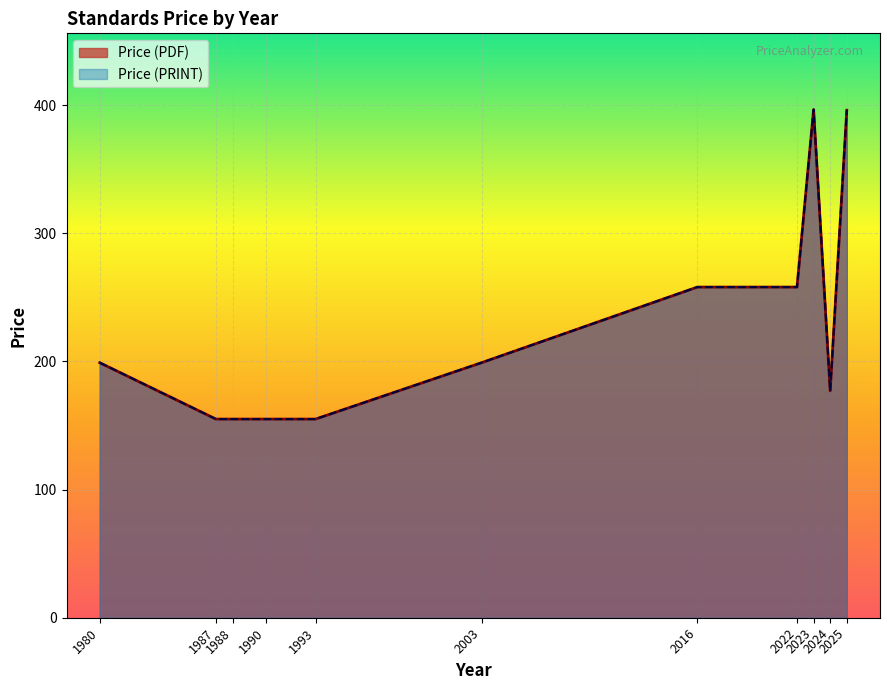

At which label does Price (PDF) first exceed 199?

2016